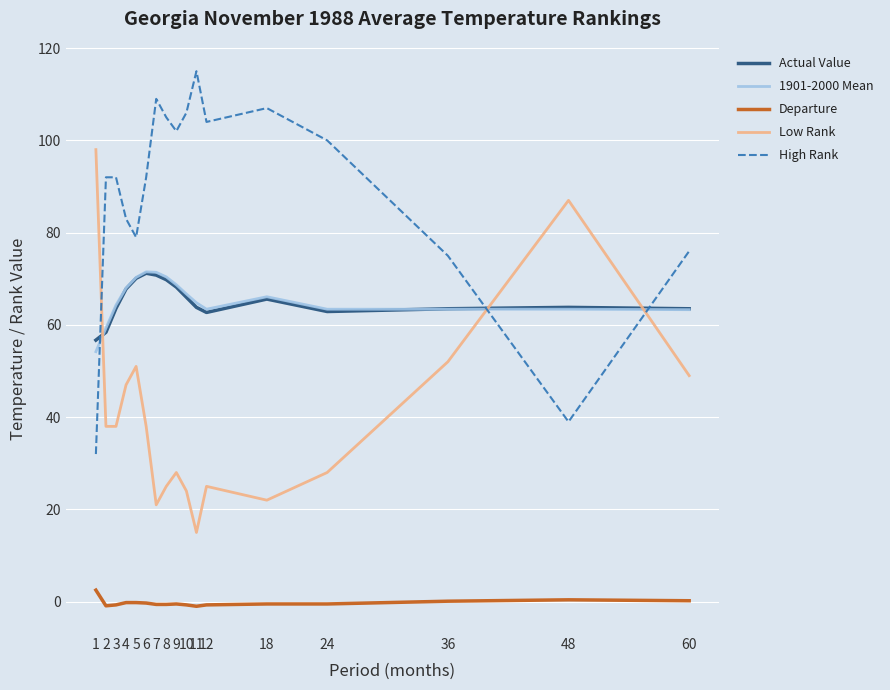

After their last crossing, which series has the higher values: 1901-2000 Mean or High Rank?

High Rank